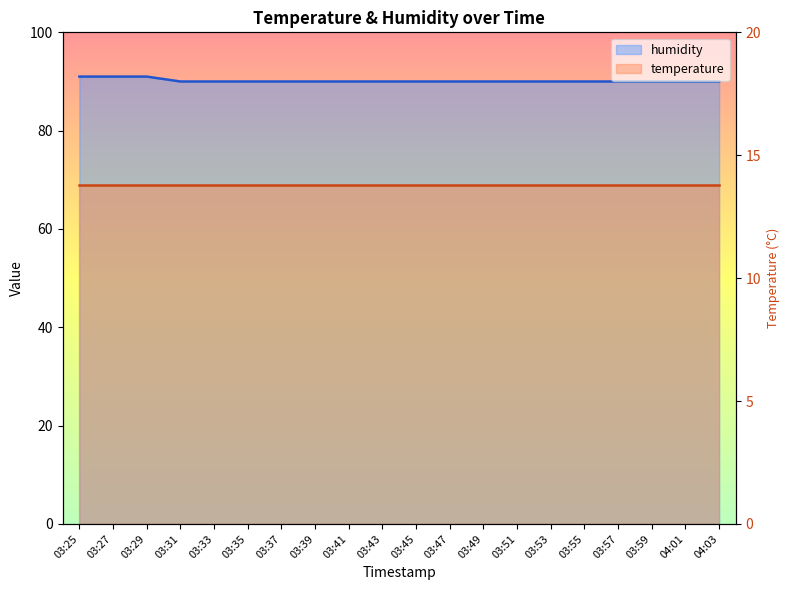

Does the chart display data point markers on the line(s)?

No